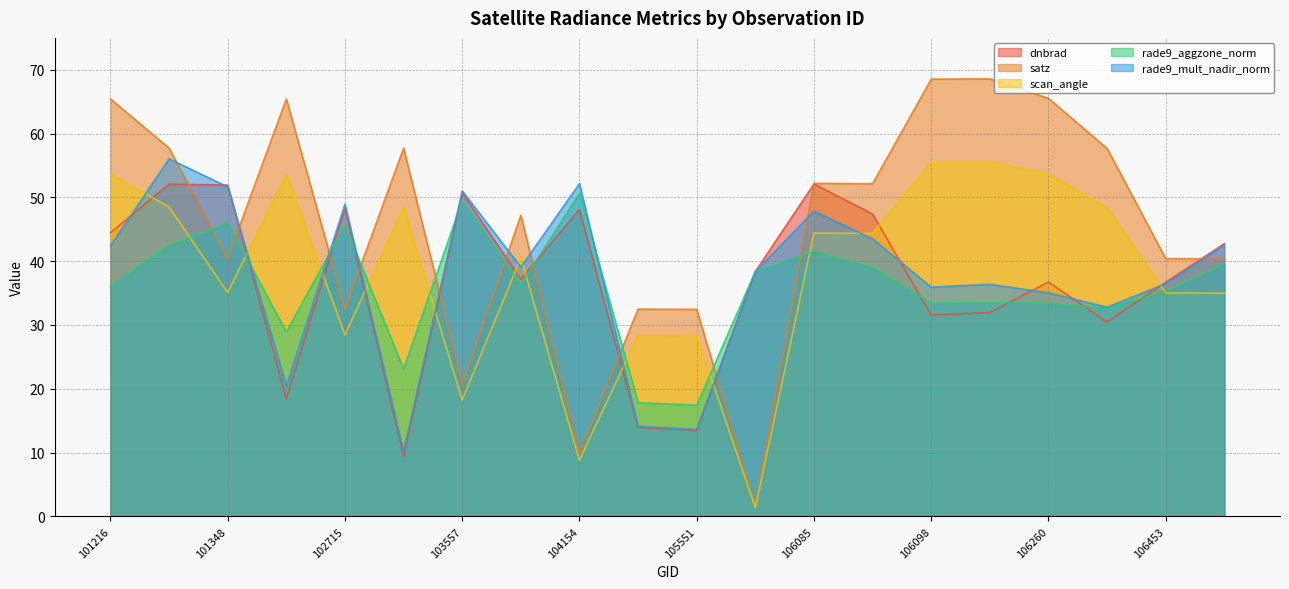

At how many categories does at least one series exceed 35?

18